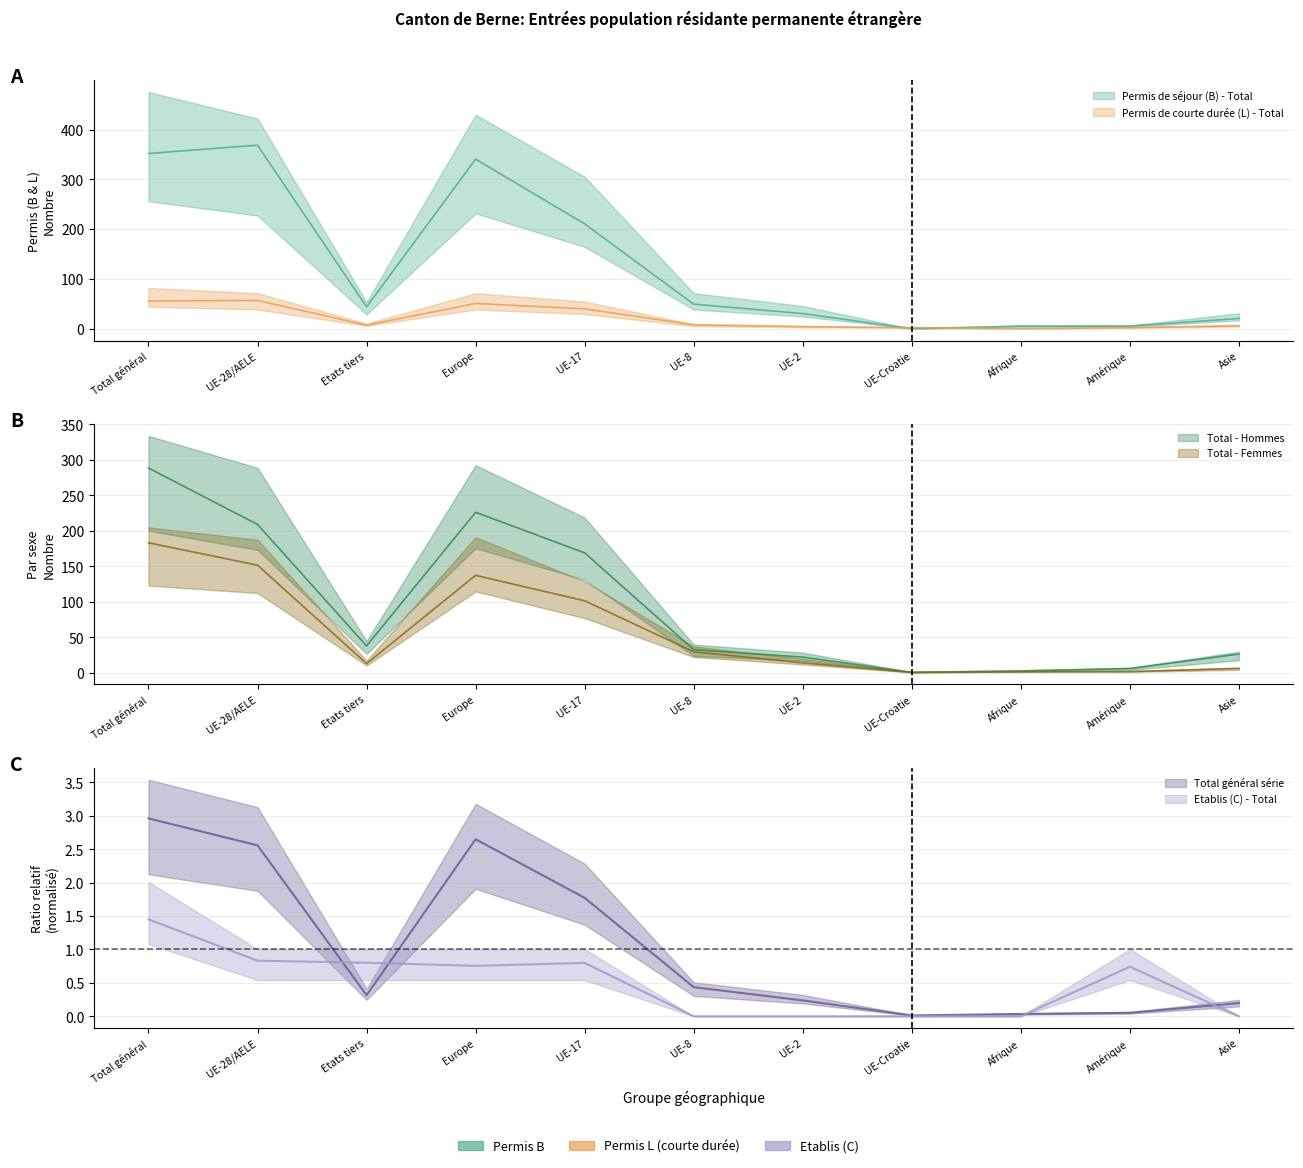

True or false: Permis de séjour (B) - Total and Total général série cross at least once.

False